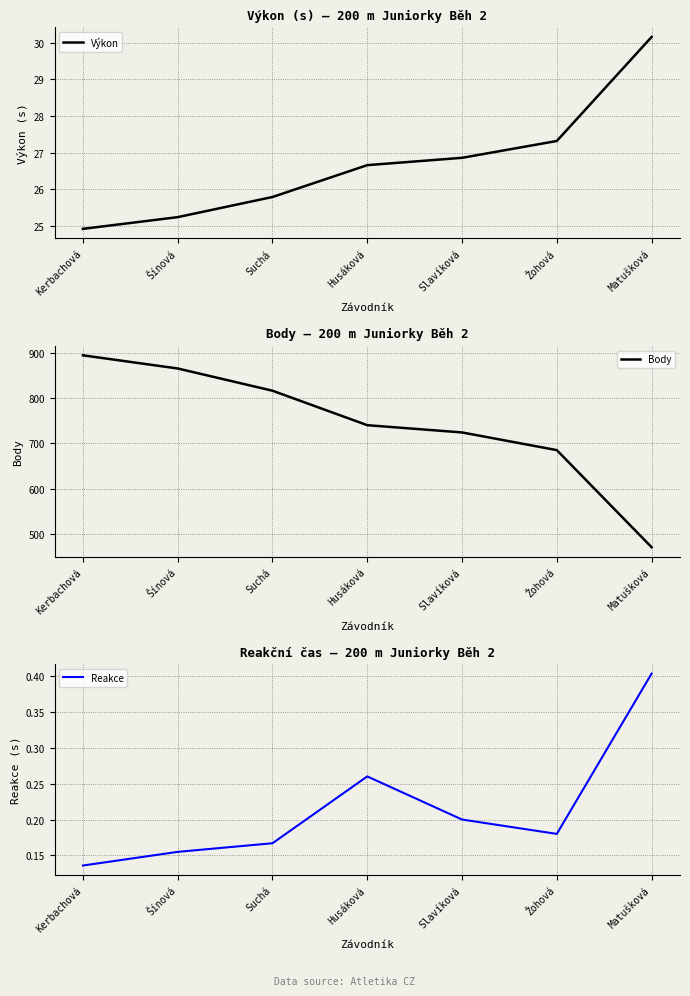

Reading left to right, transcribe all the data shown in this chart.

Výkon: Kerbachová=24.9	Šínová=25.2	Suchá=25.8	Husáková=26.7	Slavíková=26.9	Žohová=27.3	Matušková=30.2
Body: Kerbachová=894.0	Šínová=865.0	Suchá=816.0	Husáková=740.0	Slavíková=724.0	Žohová=685.0	Matušková=471.0
Reakce: Kerbachová=0.1	Šínová=0.2	Suchá=0.2	Husáková=0.3	Slavíková=0.2	Žohová=0.2	Matušková=0.4